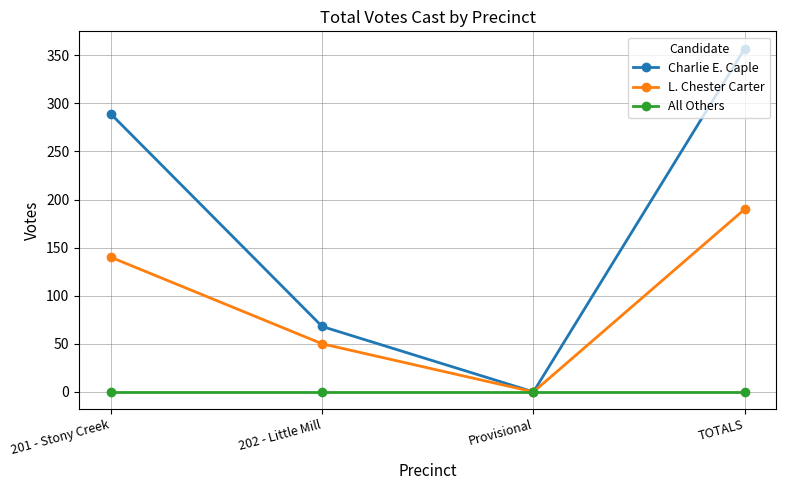

Which series has the widest spread of values?

Charlie E. Caple